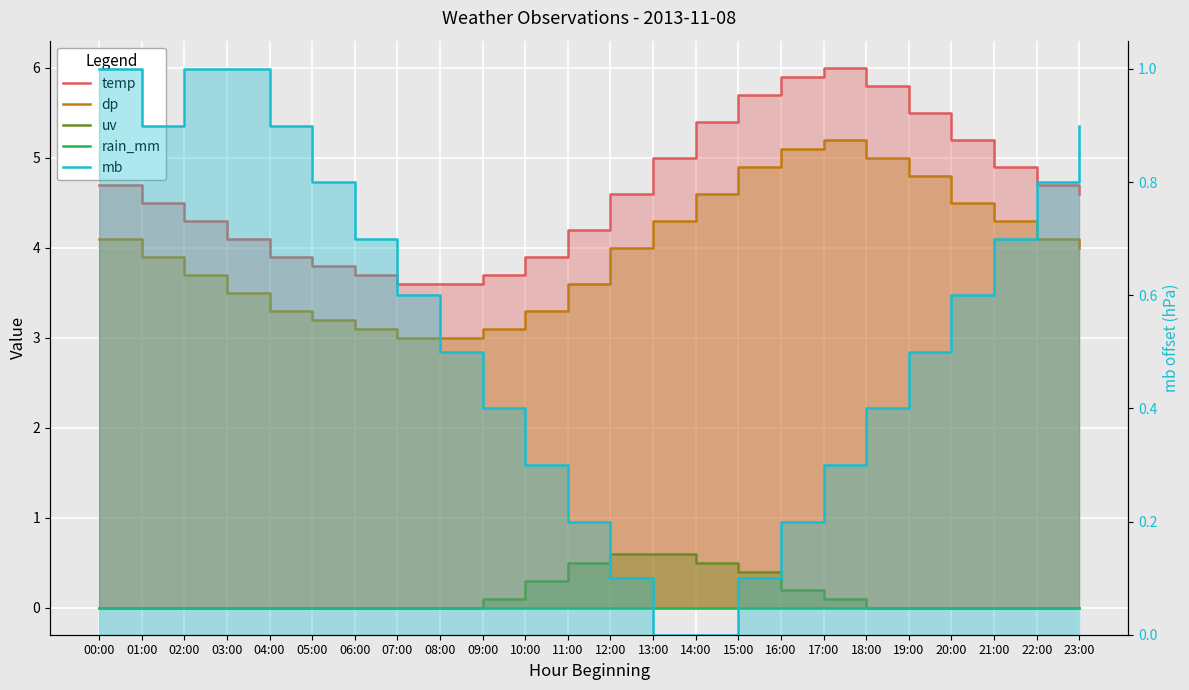

What is the label of the 4th point from the left?

03:00